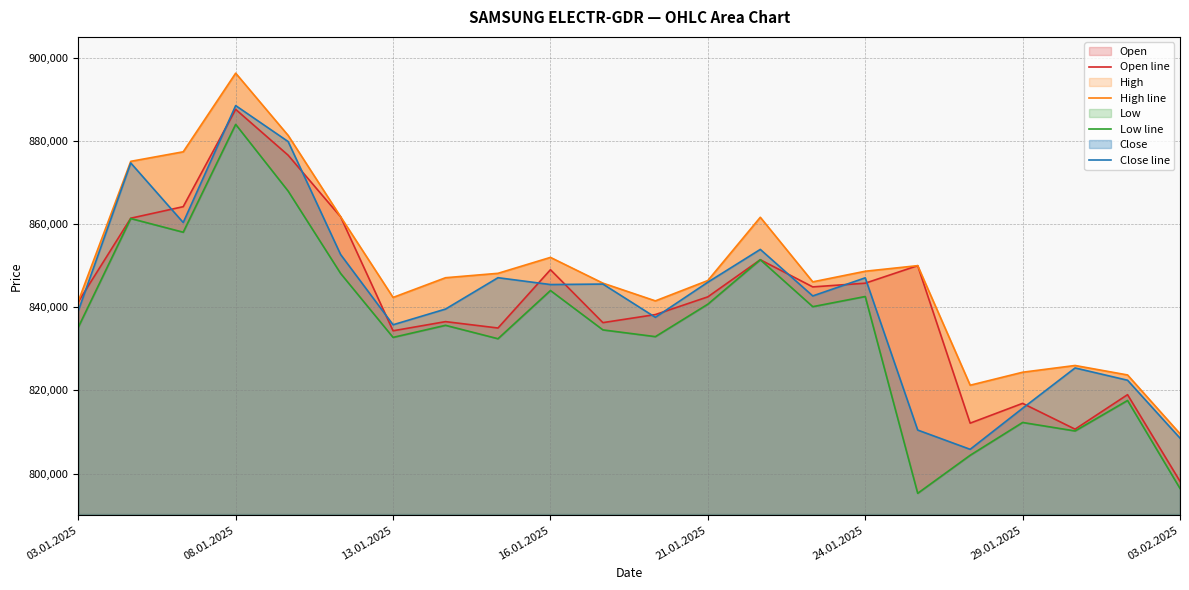

How many interior local peaks does the High line series have?

5